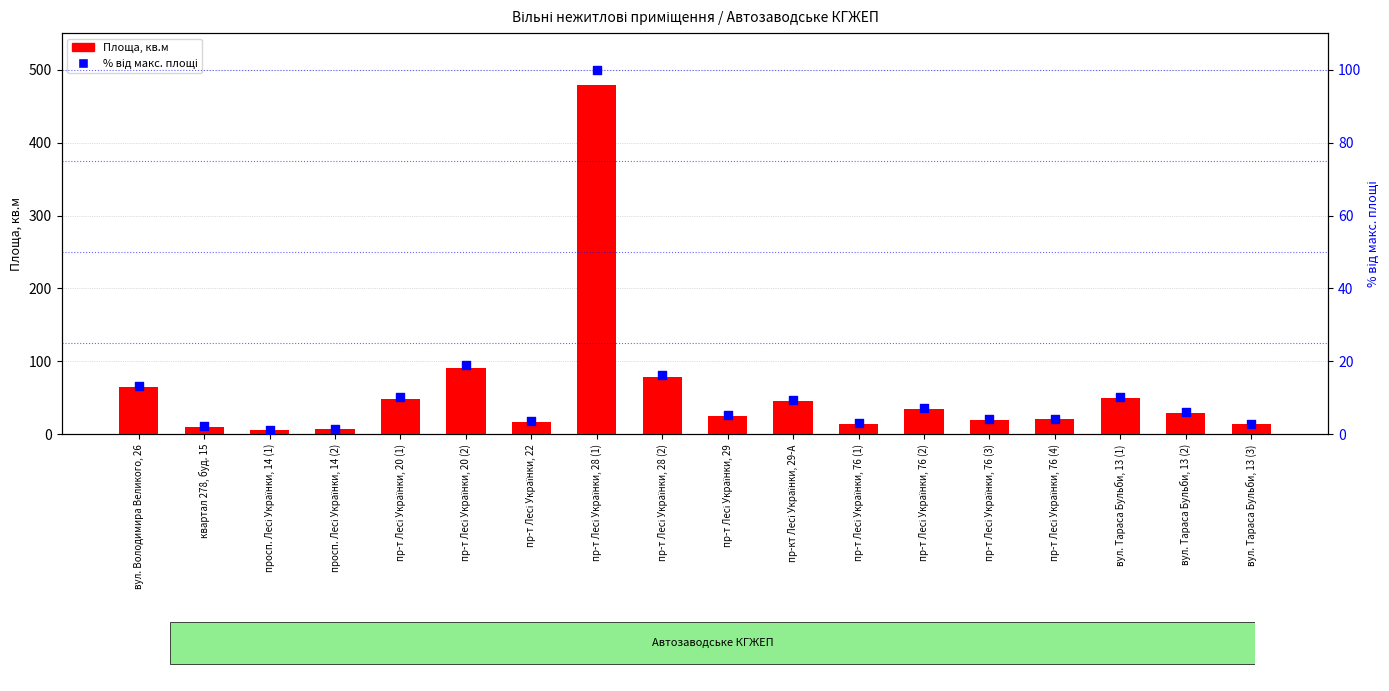

Which series has the widest spread of Y values?

Площа, кв.м